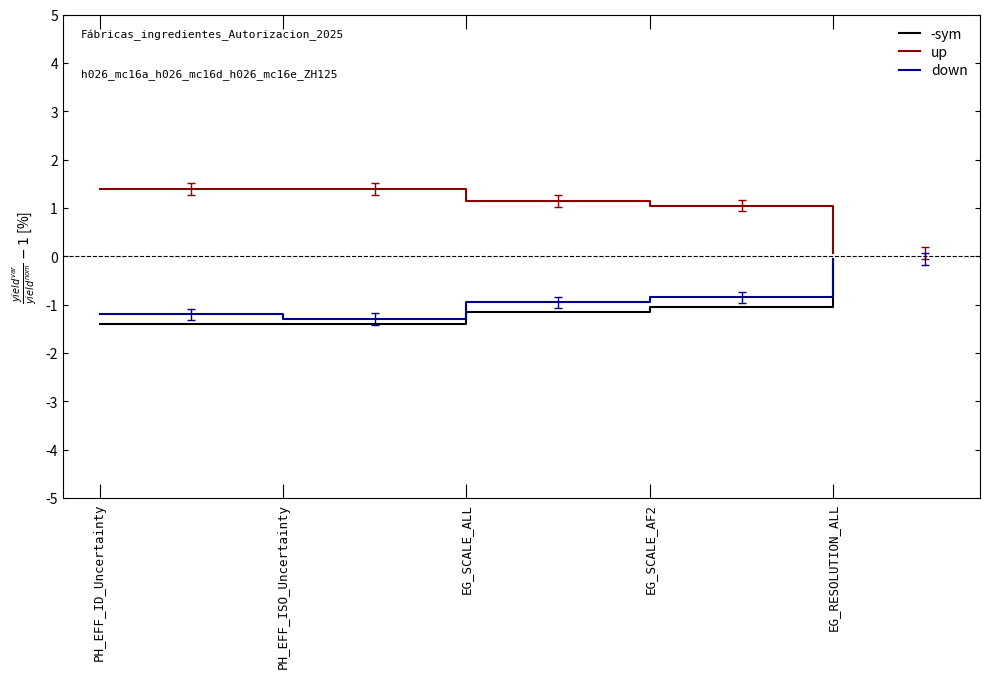

What is the spread (max minus min) of values at PH_EFF_ID_Uncertainty?

2.8